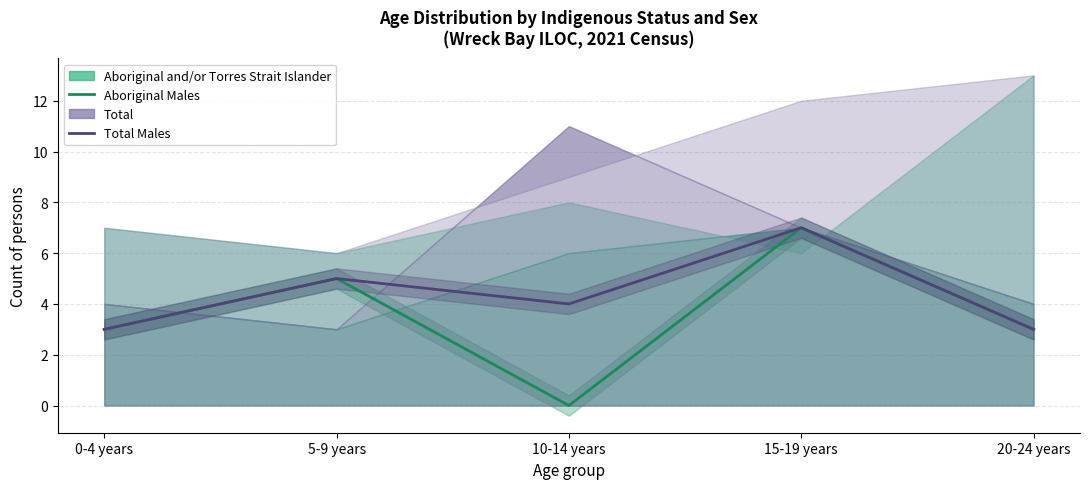

How many data points in Total Males are above 4?

2